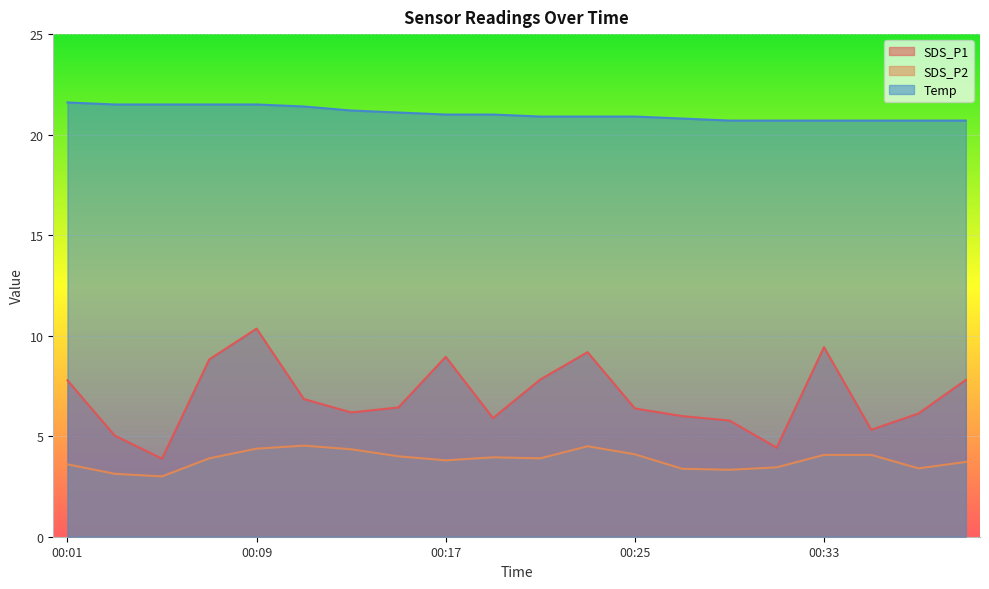

Read the SDS_P2 value at 00:09.

4.4